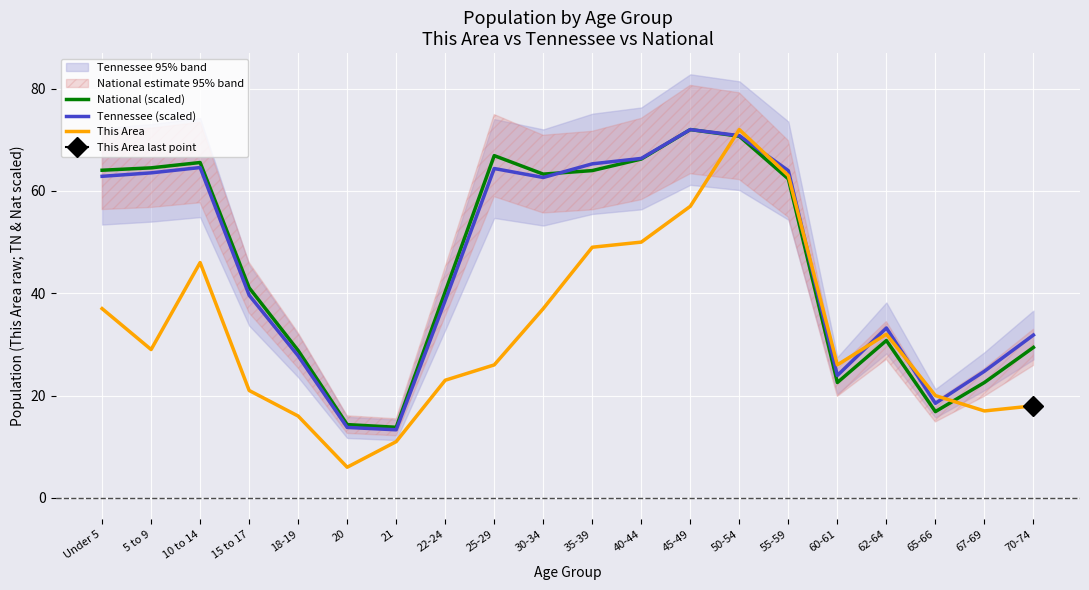

The This Area series shows 31.8 at 45-49. True or false?

False